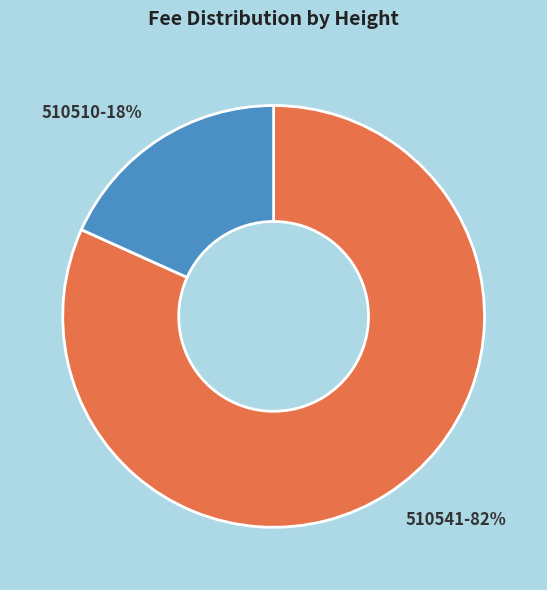

True or false: 510510 accounts for 12% of the total.

False